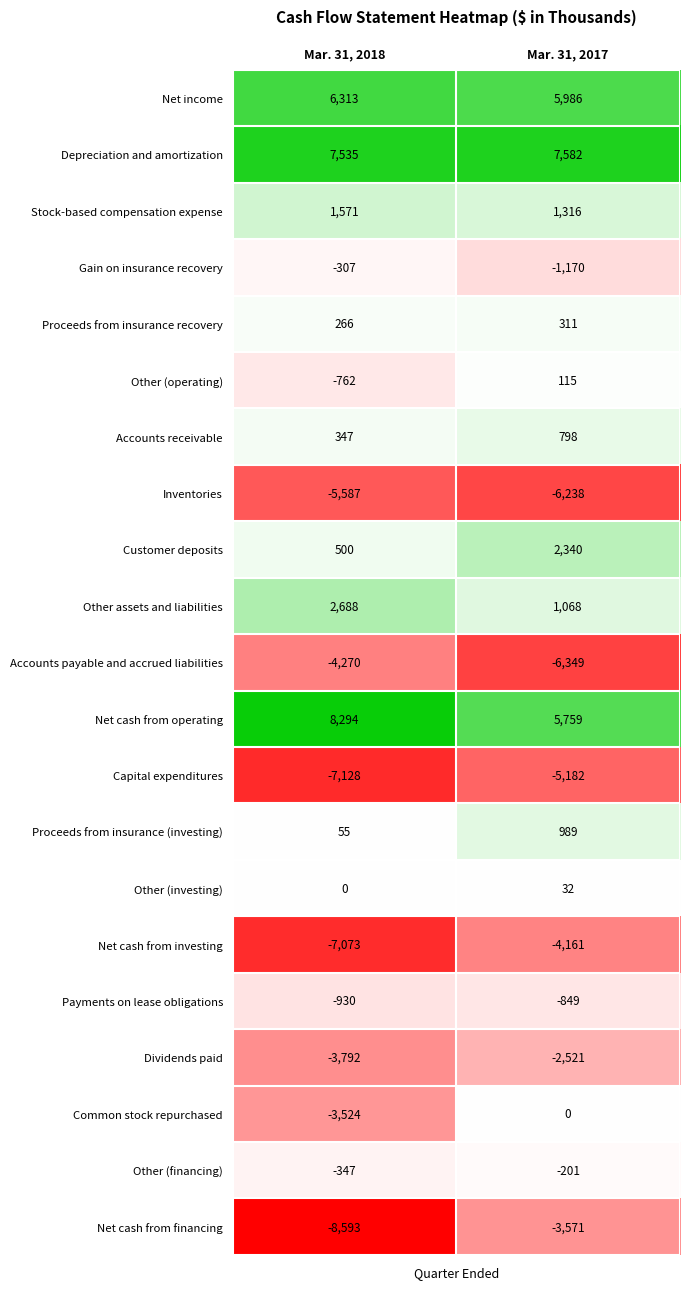

The Stock-based compensation expense series shows 1971 at Mar. 31, 2017. True or false?

False